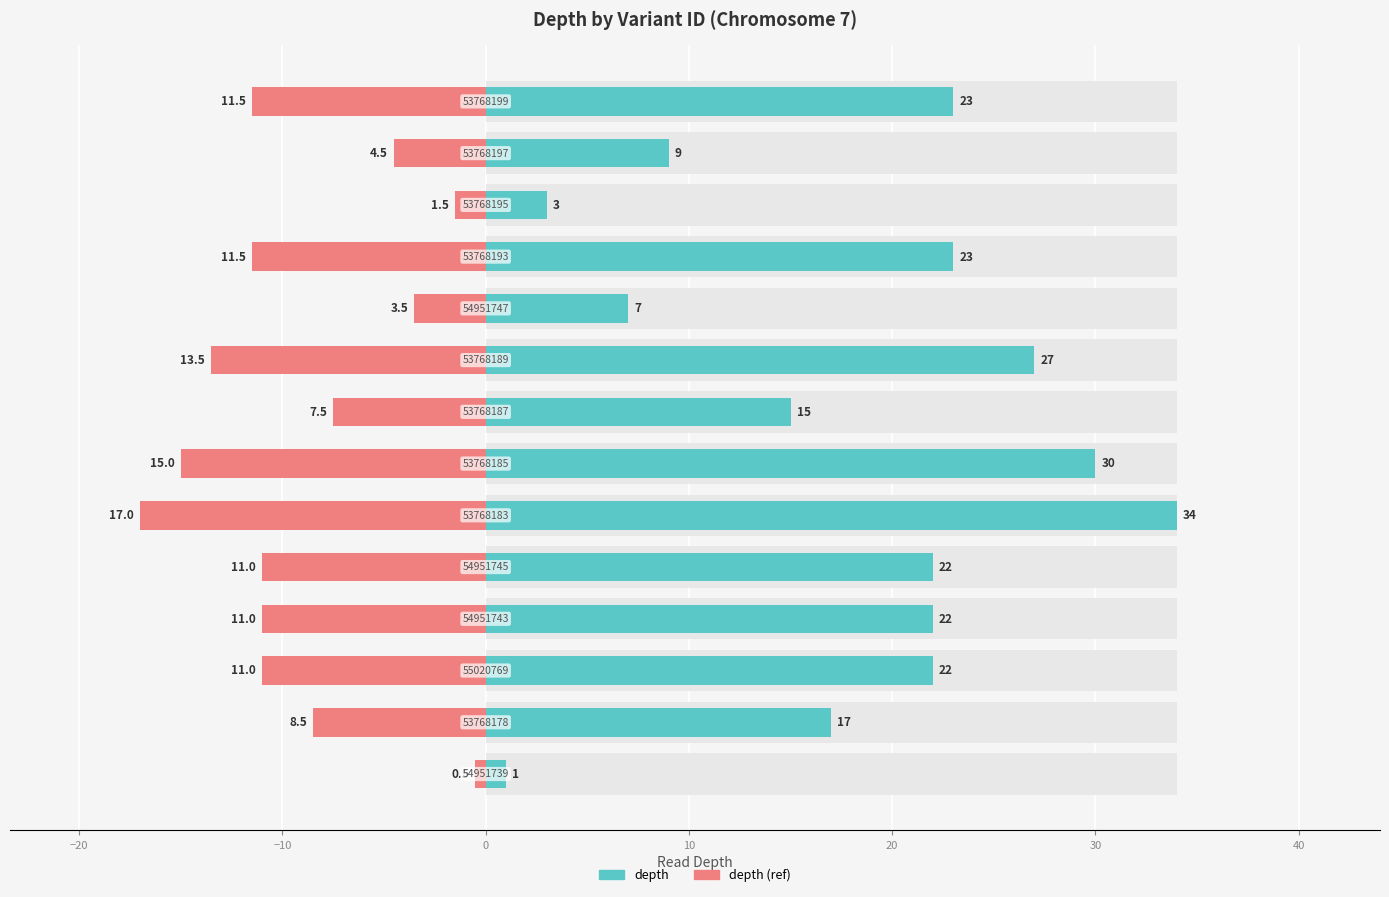

Are the bars horizontal?

Yes